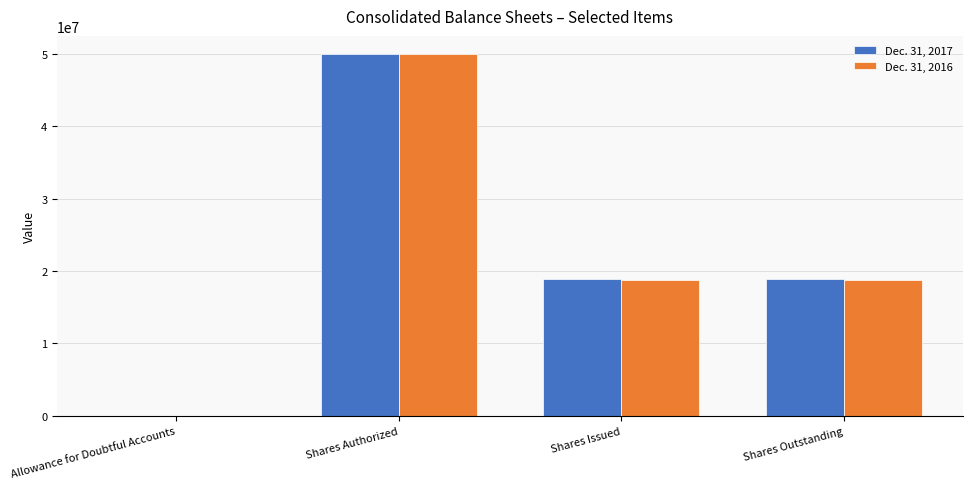

What are all the series names shown in the legend?

Dec. 31, 2017, Dec. 31, 2016